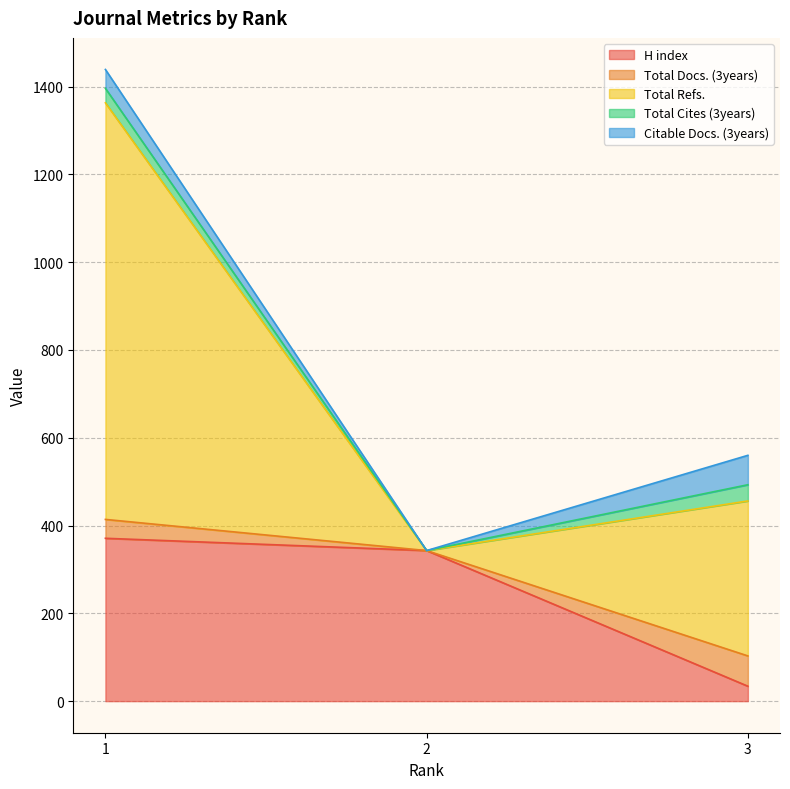

Reading right to left, transcribe all the data shown in this chart.

H index: 34	343	371
Total Docs. (3years): 69	0	43
Total Refs.: 353	0	949
Total Cites (3years): 37	0	33
Citable Docs. (3years): 67	0	43